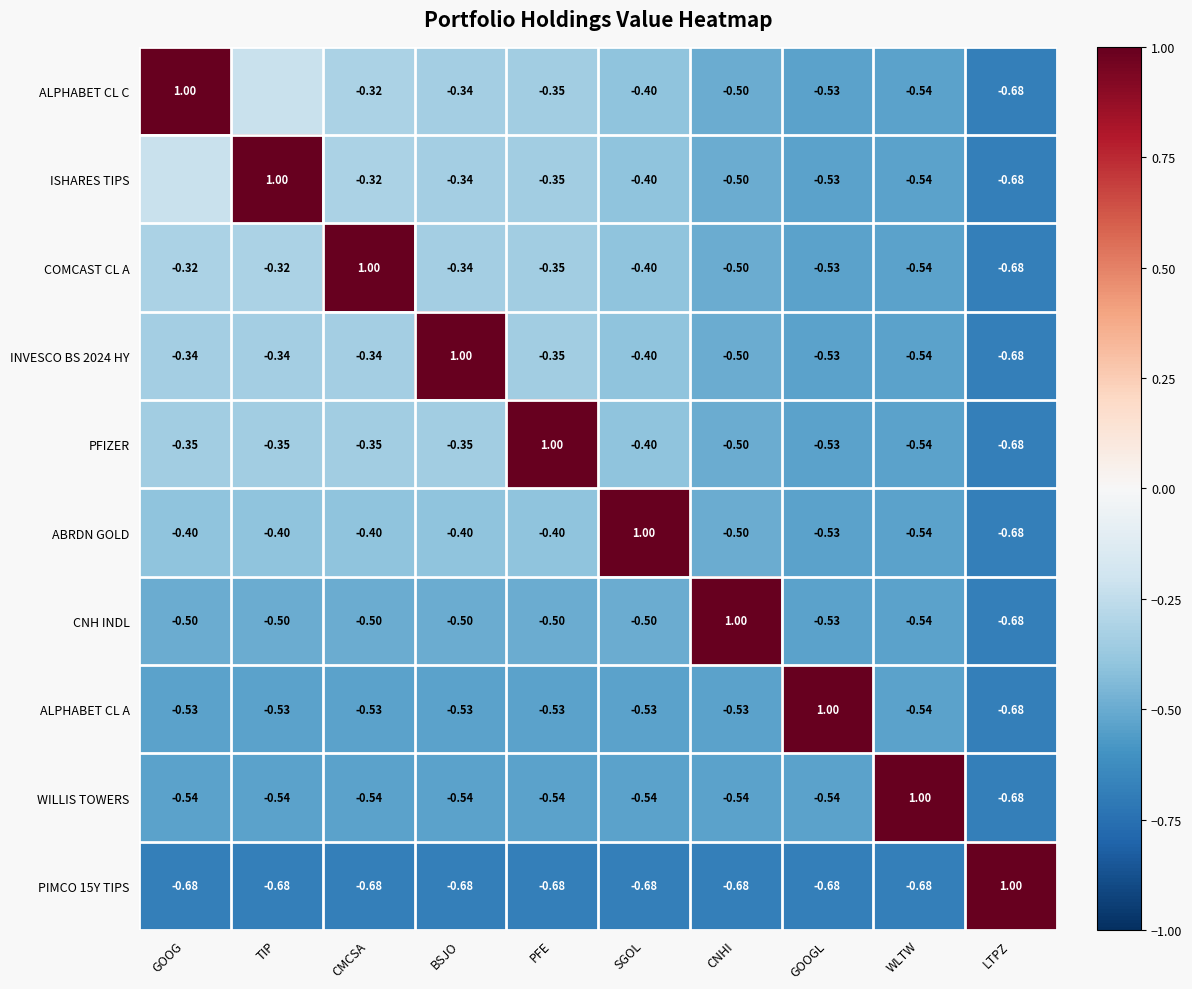

What is the spread (max minus min) of values at WLTW?

1.7